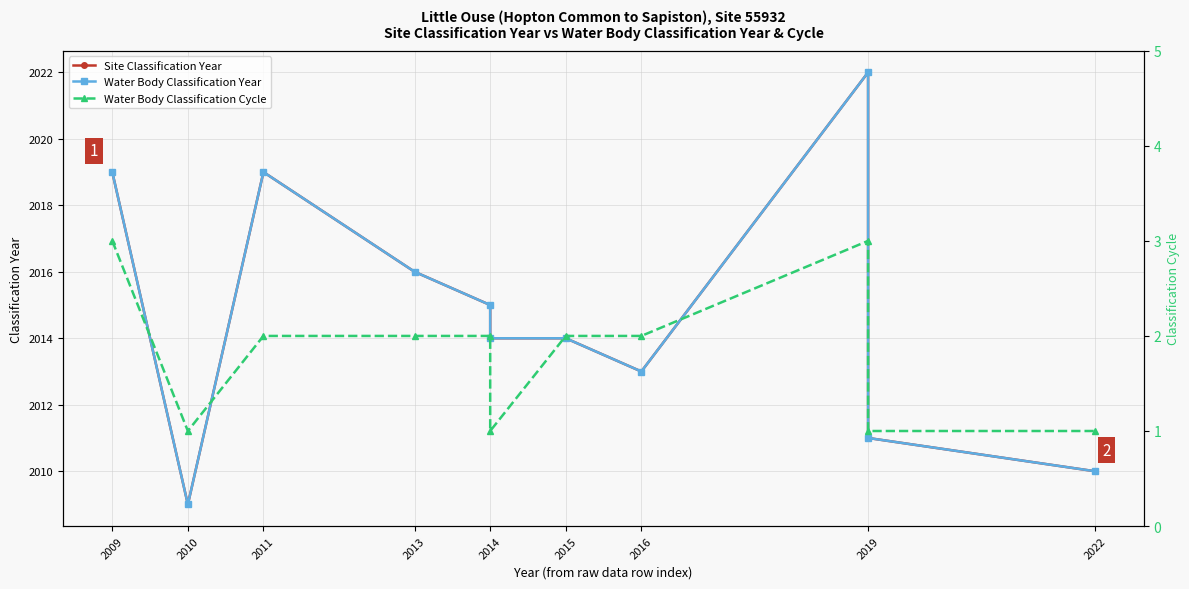

What is the maximum value shown in the chart?

2022